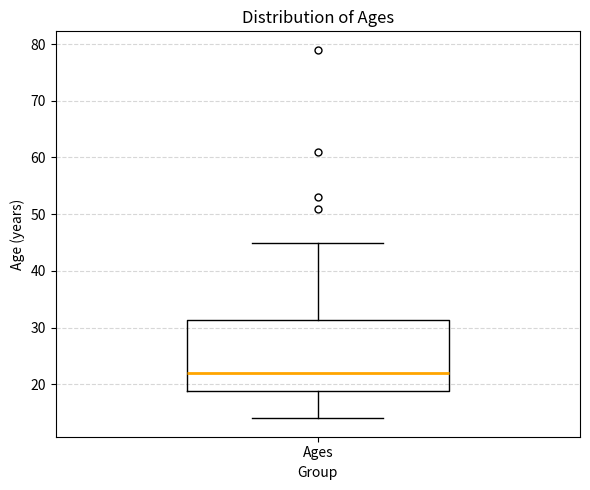

Transcribe this box plot: give where the median line is, the range the box spans, and where the two whiskers end, as read against the y-axis. The values are not printed on the chart, so give them approximately, as read against the axis.

median 22, box 19 to 31, whiskers 14 to 45